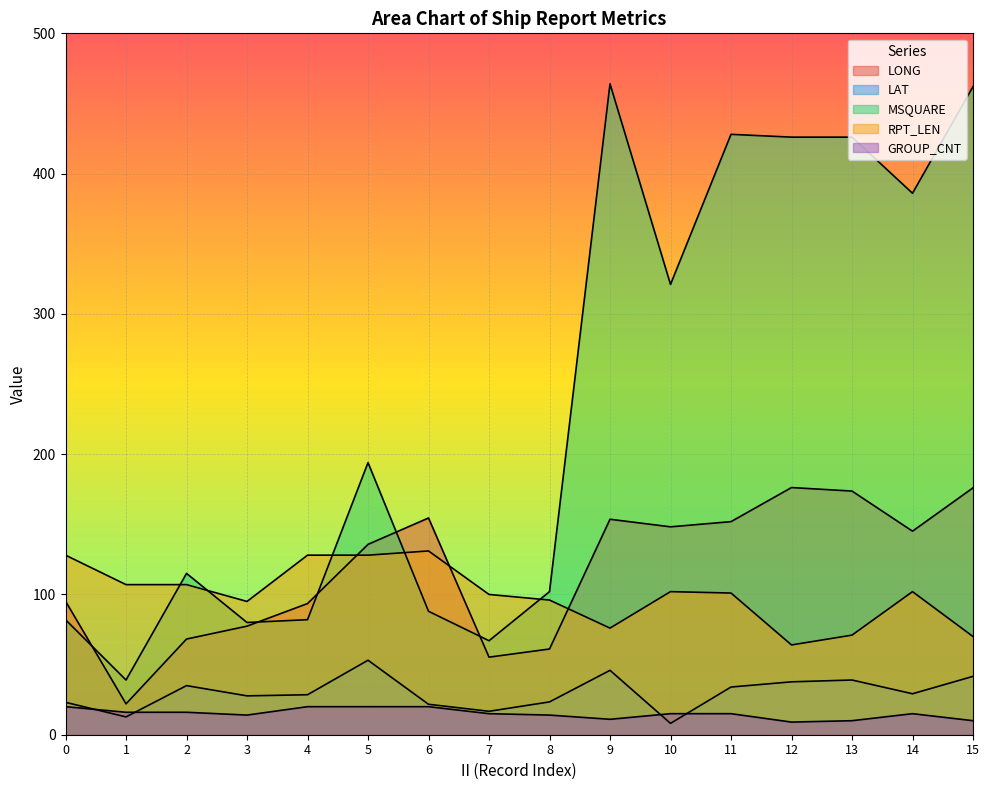

Which category has the highest value in the MSQUARE series?

9